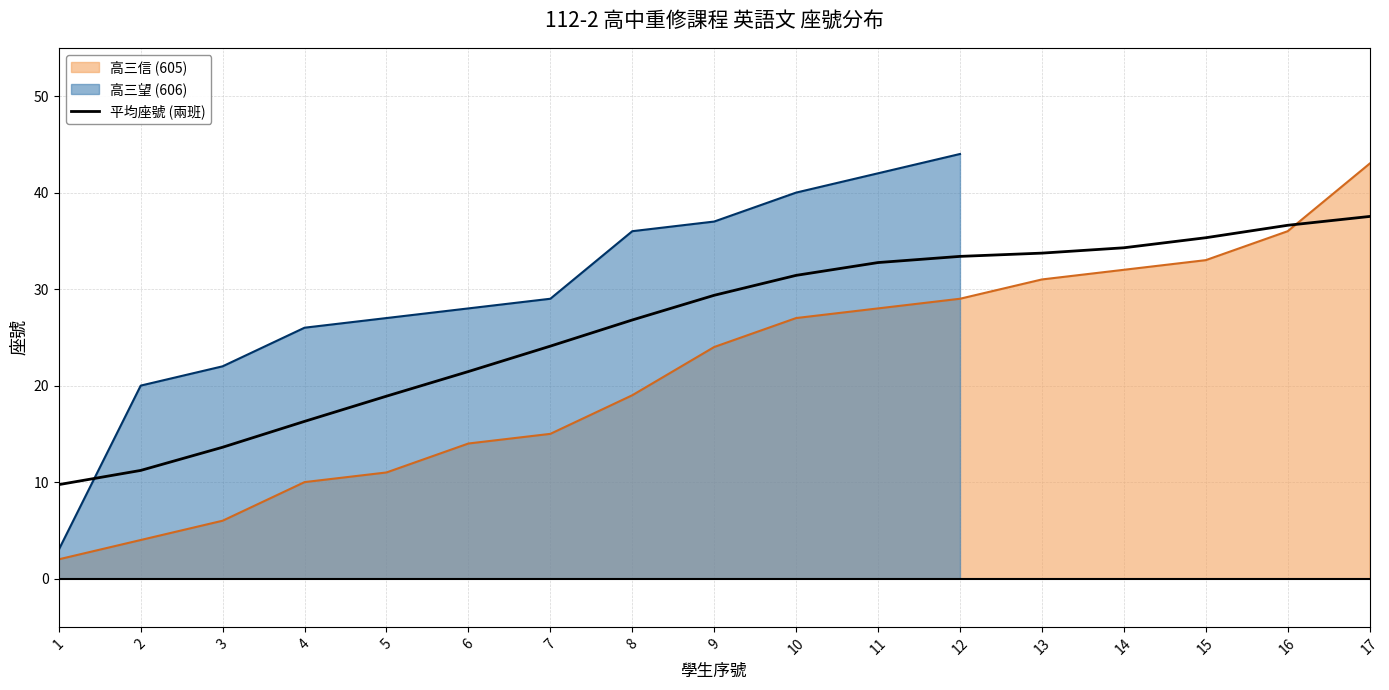

True or false: the data shows 23.2 at 3.

False